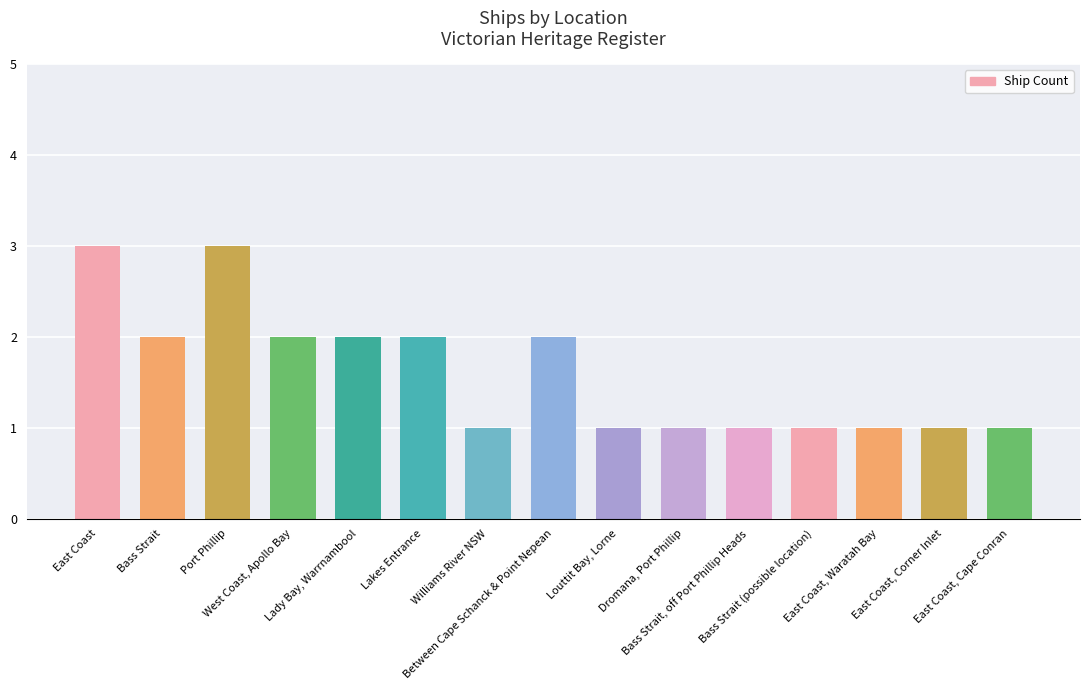

Read the value at Lady Bay, Warrnambool.

2